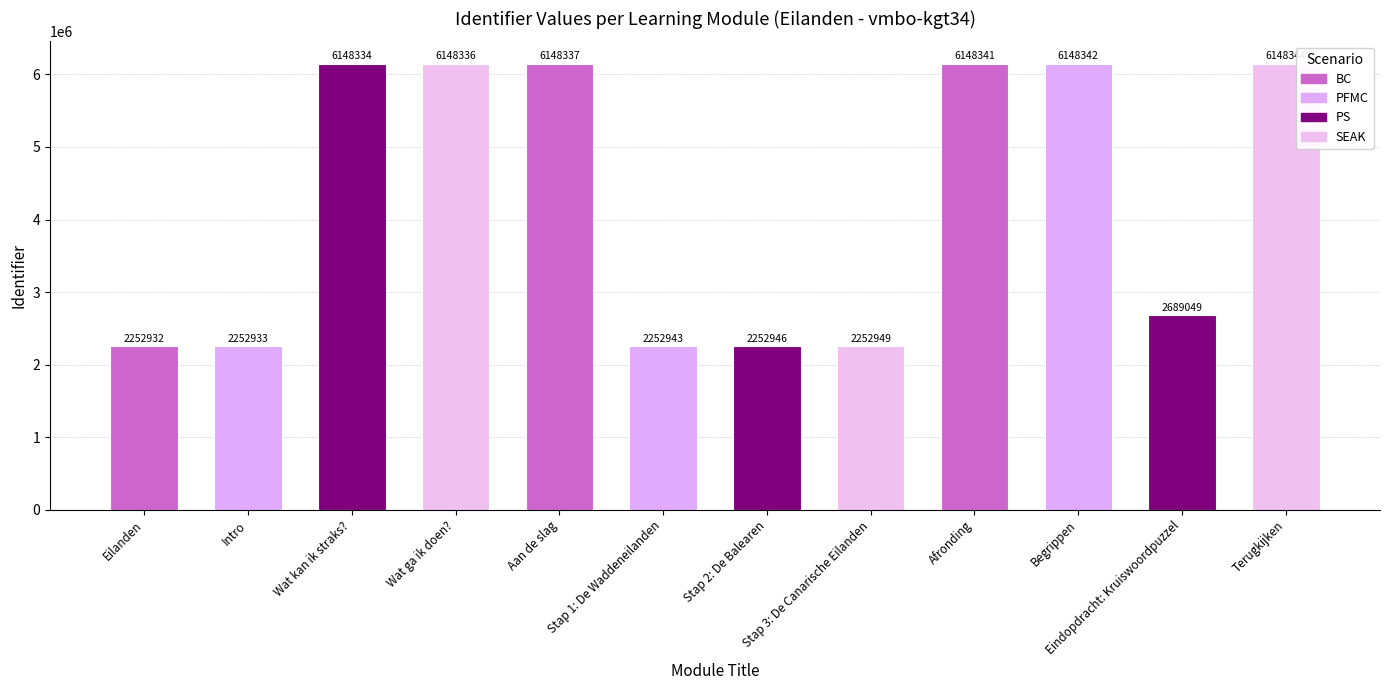

Read the value at Eindopdracht: Kruiswoordpuzzel.

2689049